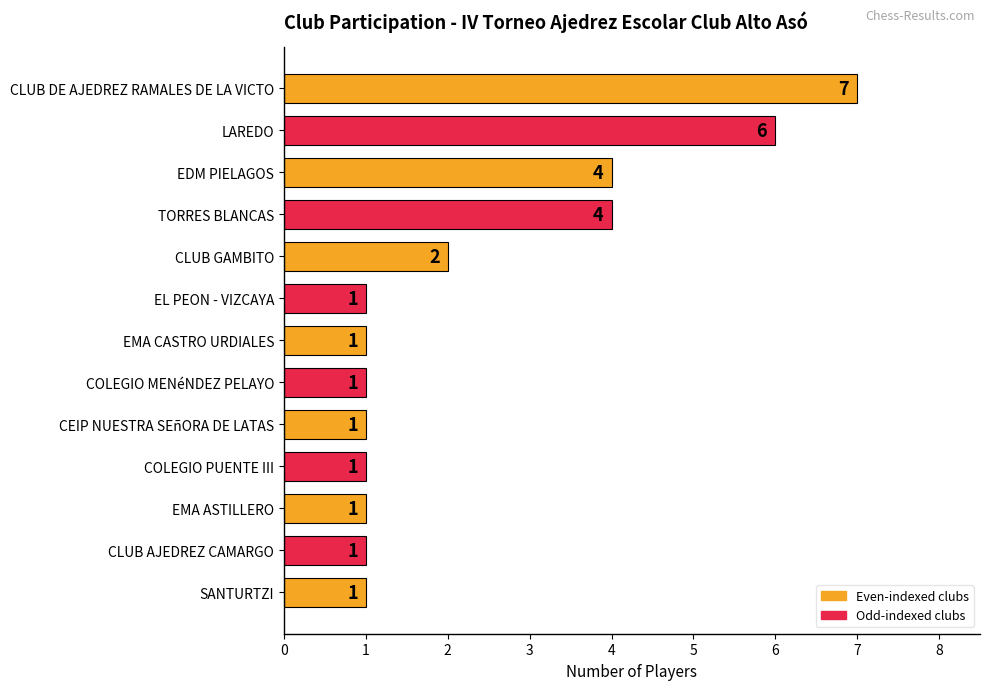

What is the average value?

2